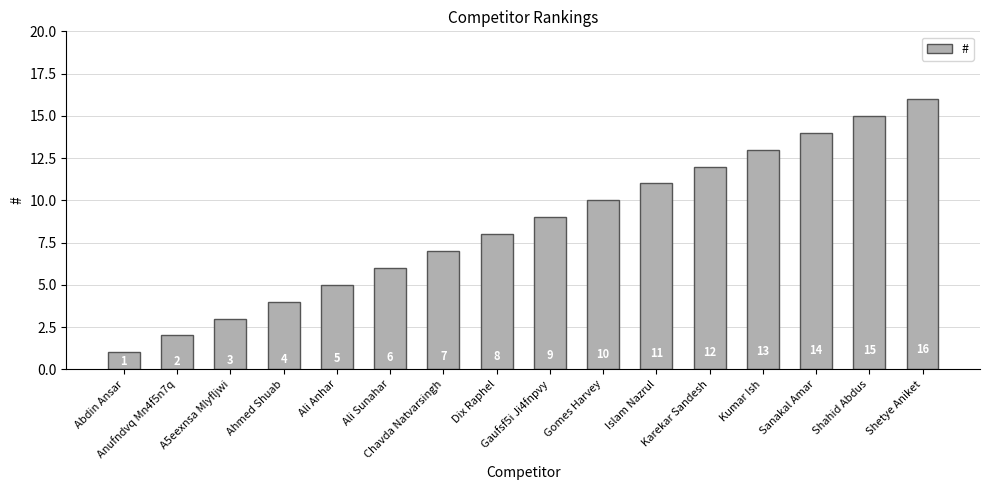

Does the chart contain stacked bars?

No